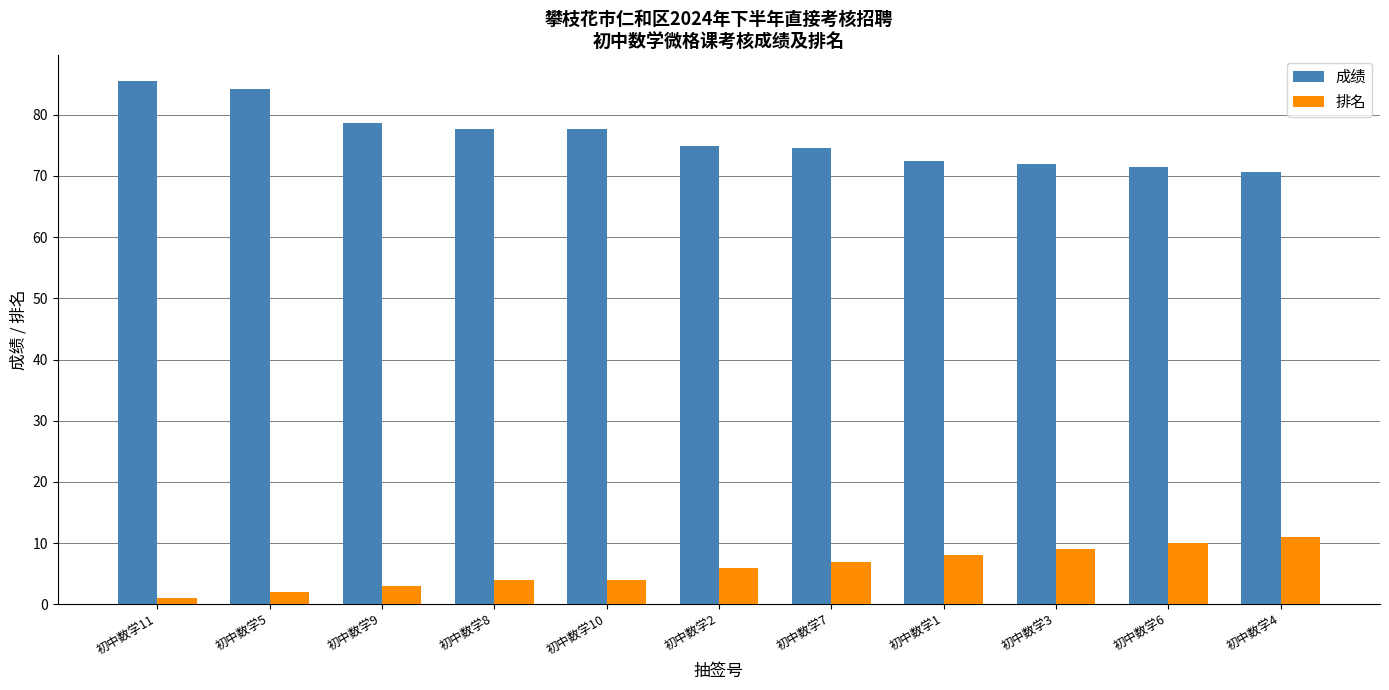

How many bars are there in total?

22